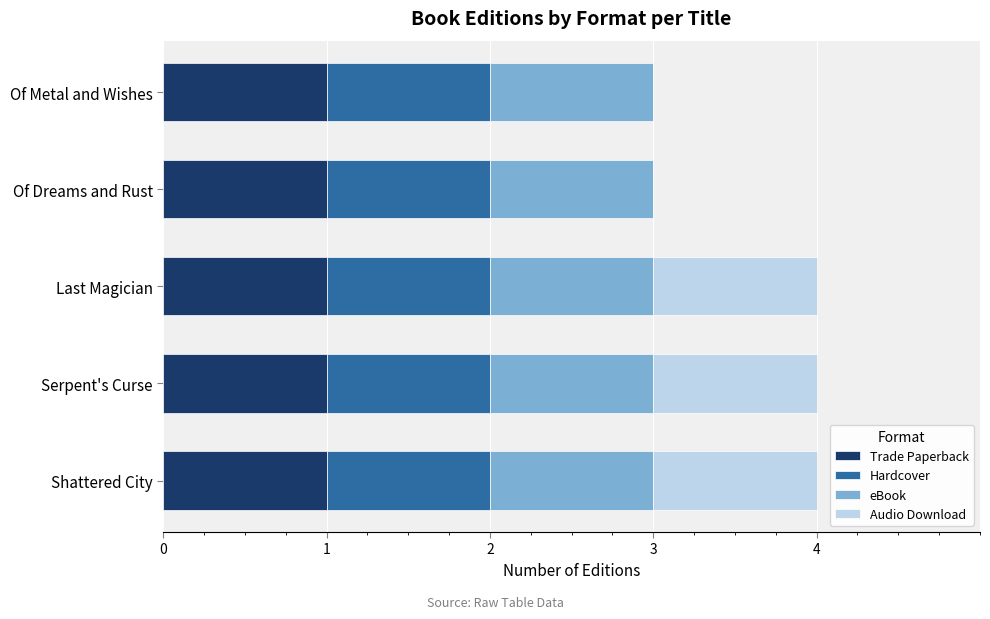

What is the sum of all Trade Paperback values?

5